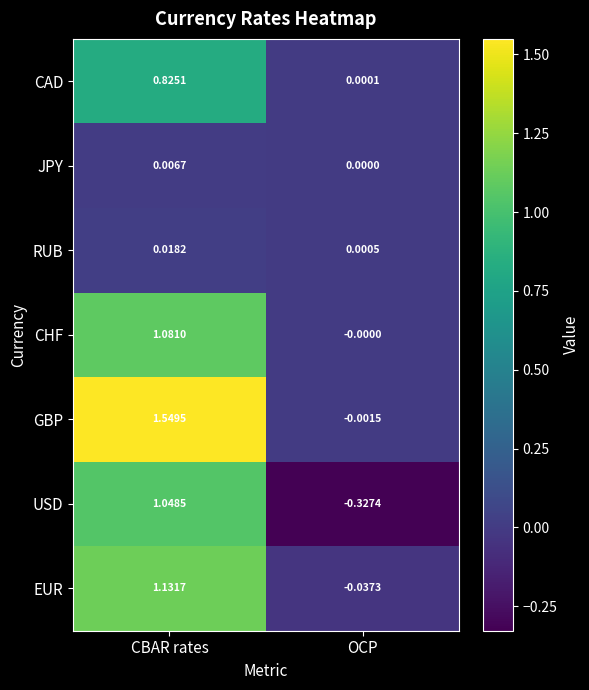

Which label corresponds to the smallest value in the chart?

OCP